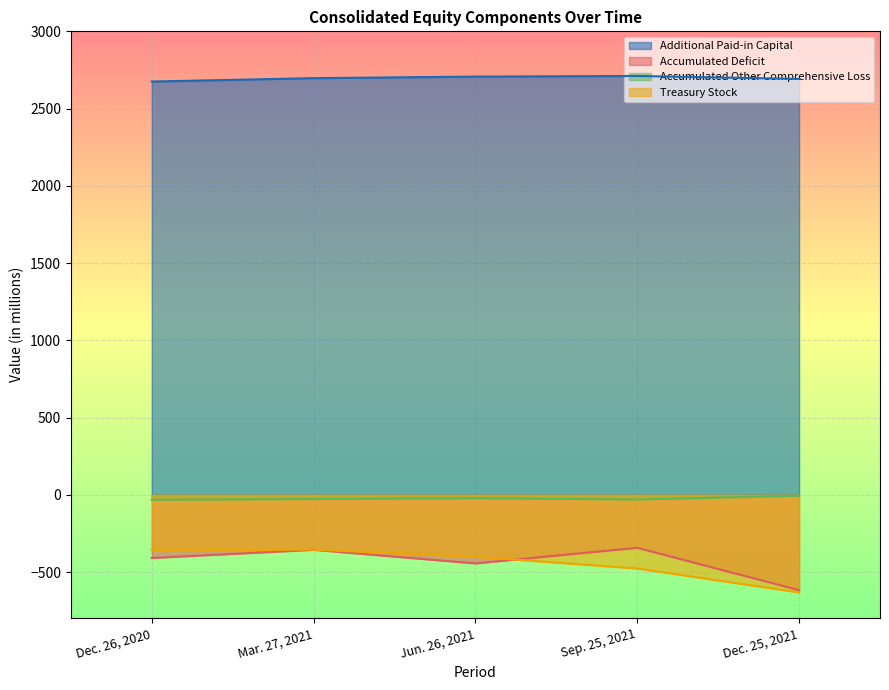

What is the difference between the maximum and minimum values in the Accumulated Deficit series?

274